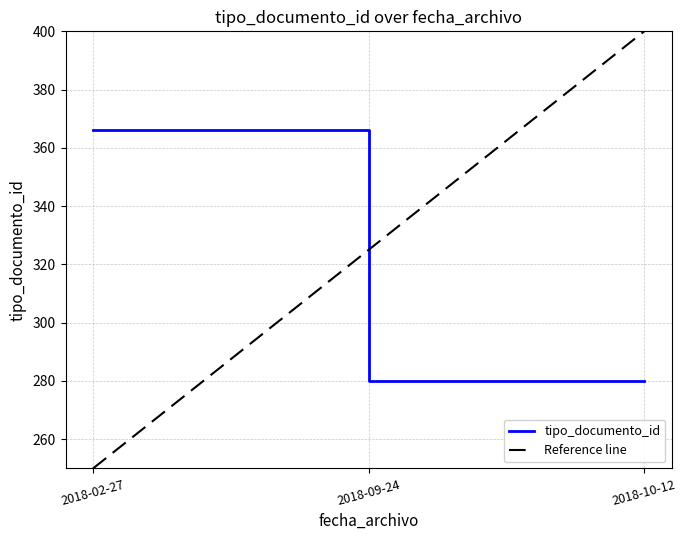

What is the spread (max minus min) of values at 2018-10-12?

120